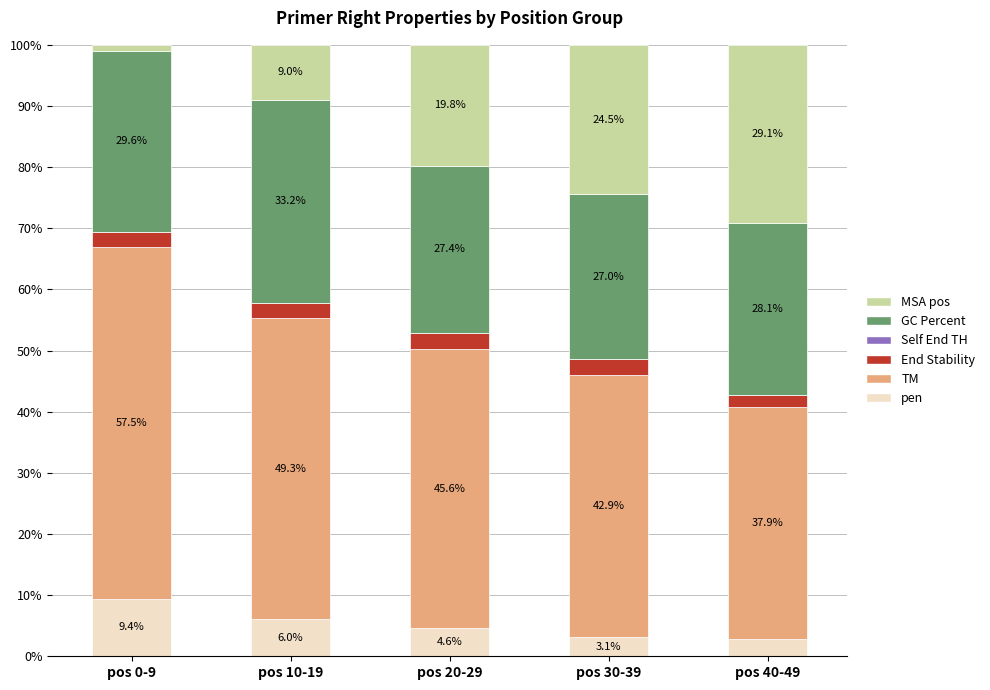

Reading left to right, list the values for the pen series.

pos 0-9=9.4	pos 10-19=6.0	pos 20-29=4.6	pos 30-39=3.1	pos 40-49=2.9